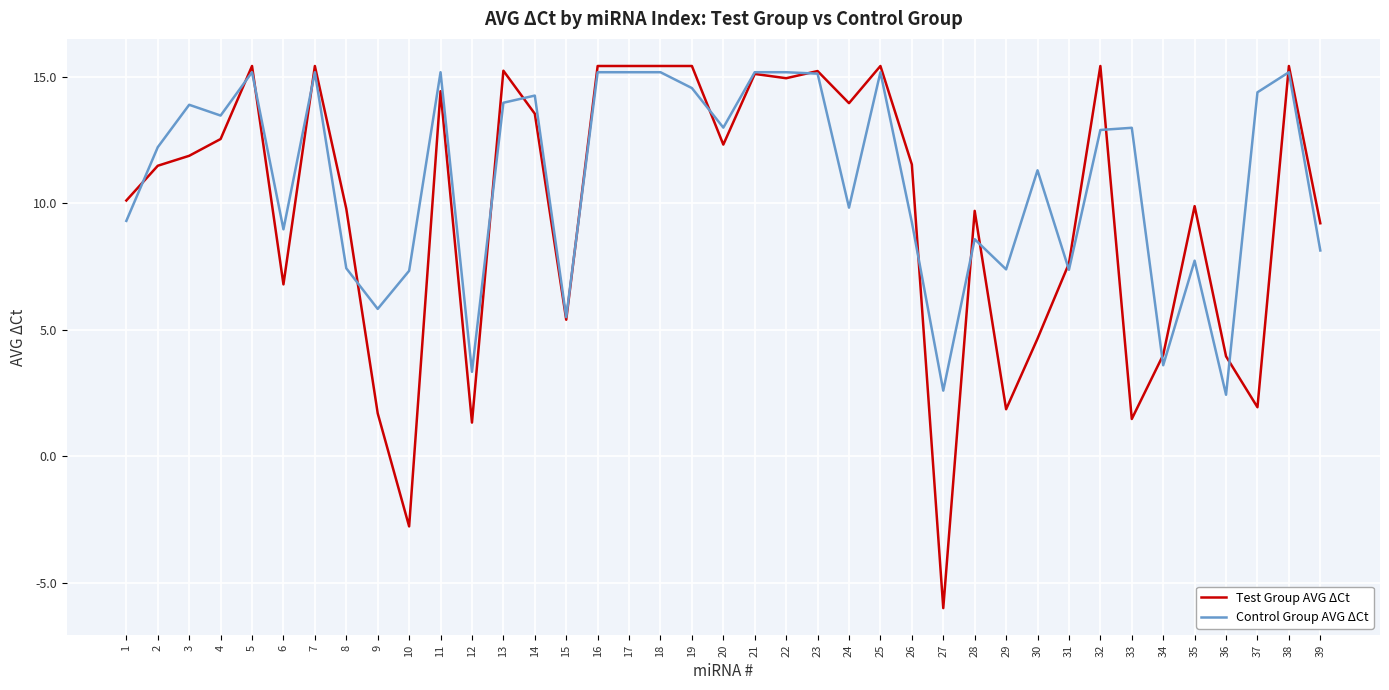

What is the sum of all Test Group AVG ΔCt values?

381.4